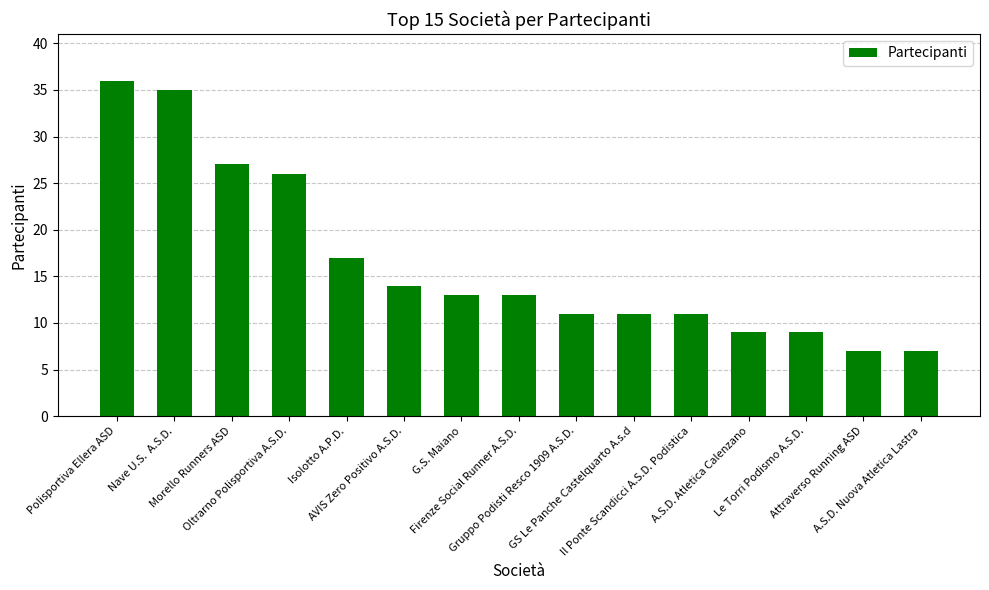

How many bars are there in total?

15